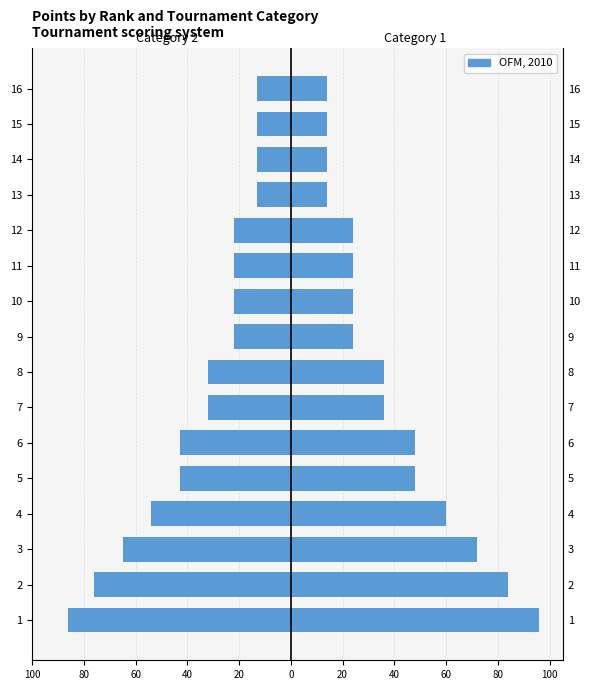

Read the Category 2 (left) value at 11.

-22